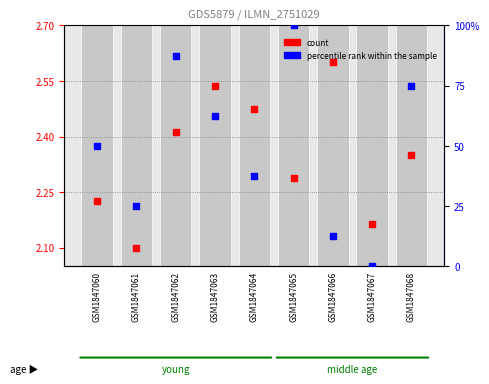

Which series contains the lowest Y value?

percentile rank within the sample